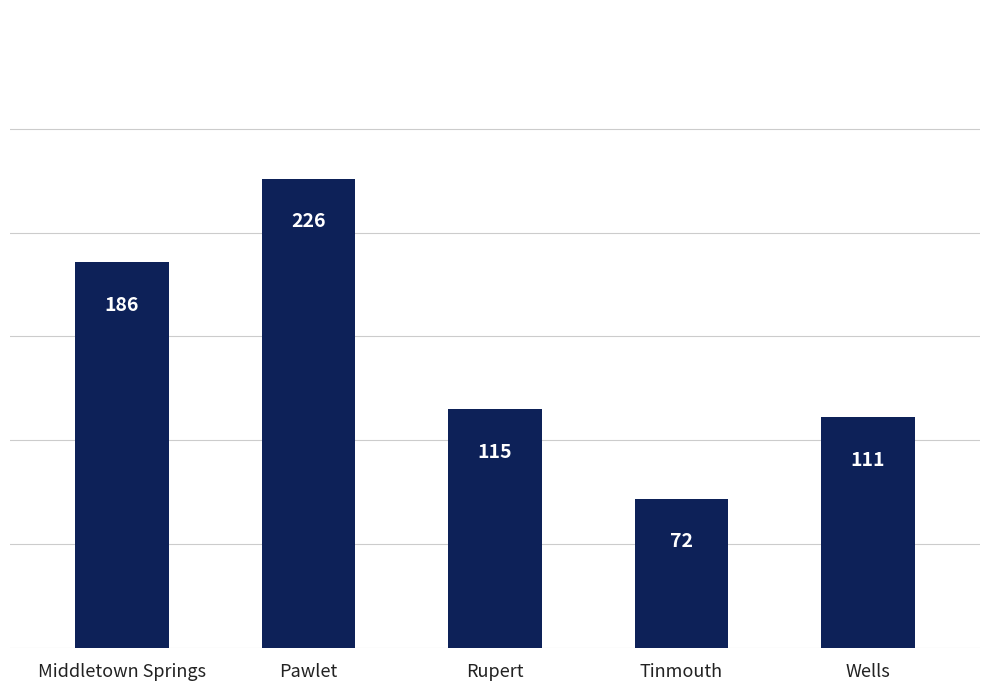

At which category does the chart reach its minimum across all series?

Tinmouth